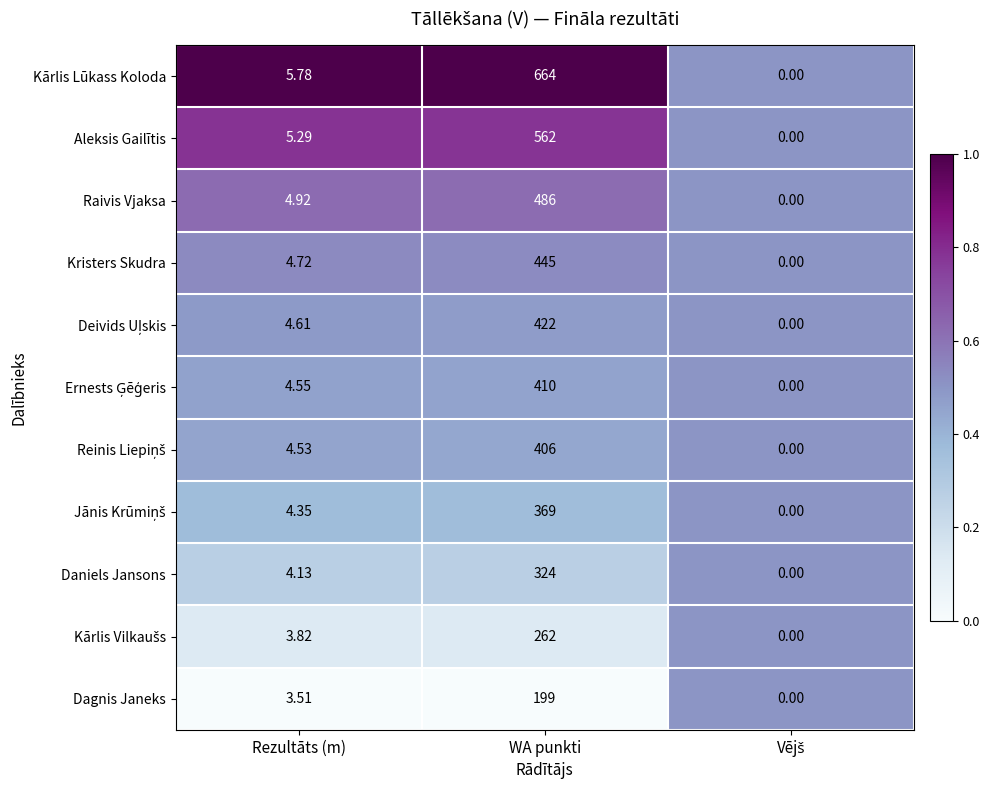

At which category is the sum across all series the highest?

WA punkti